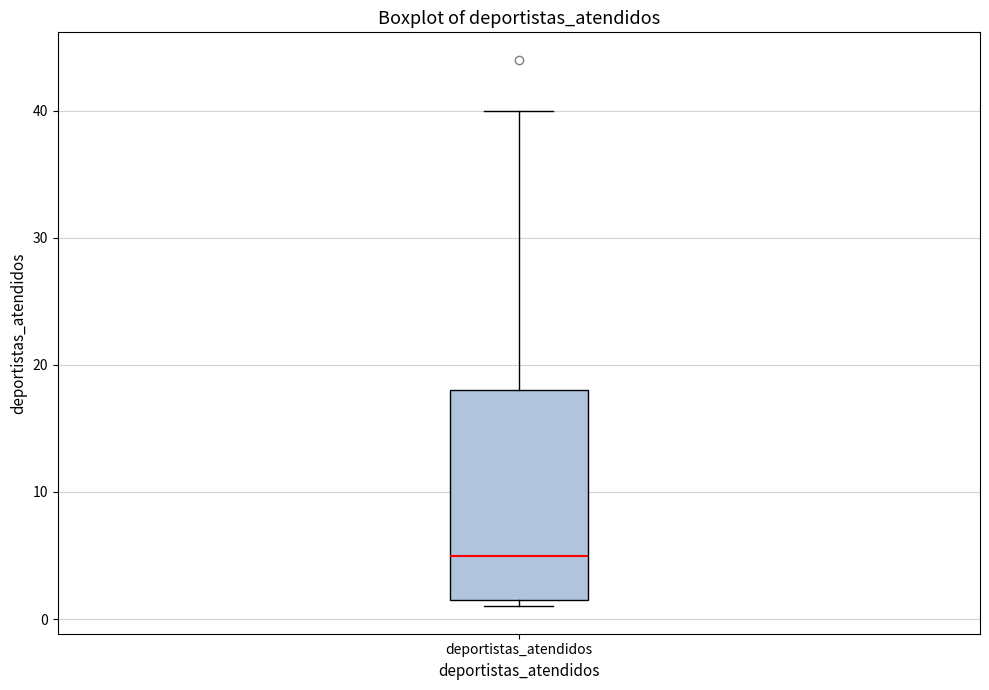

Transcribe this box plot: give where the median line is, the range the box spans, and where the two whiskers end, as read against the y-axis. The values are not printed on the chart, so give them approximately, as read against the axis.

median 5, box 2 to 18, whiskers 1 to 40